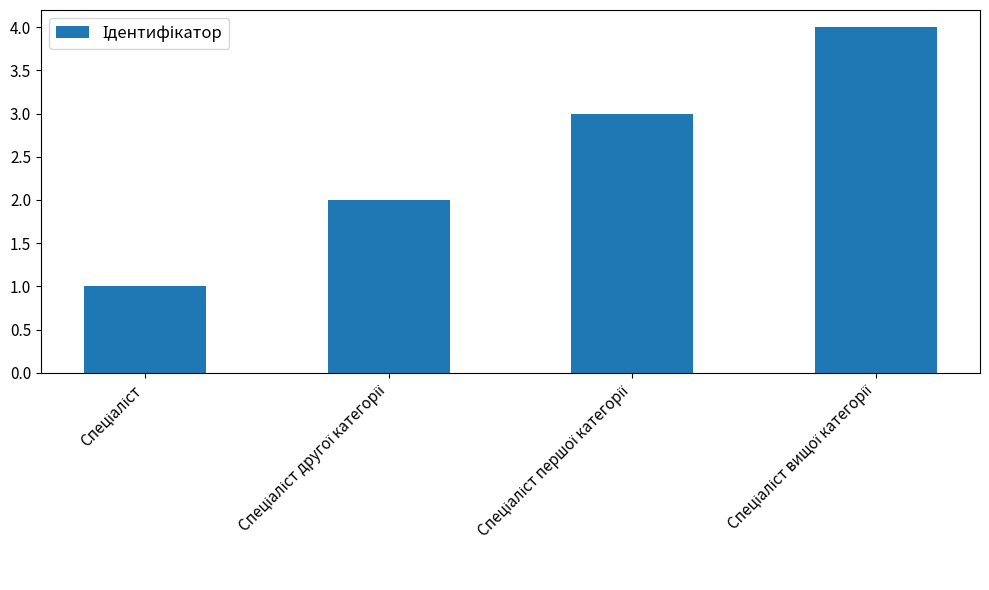

How many values are below 3?

2